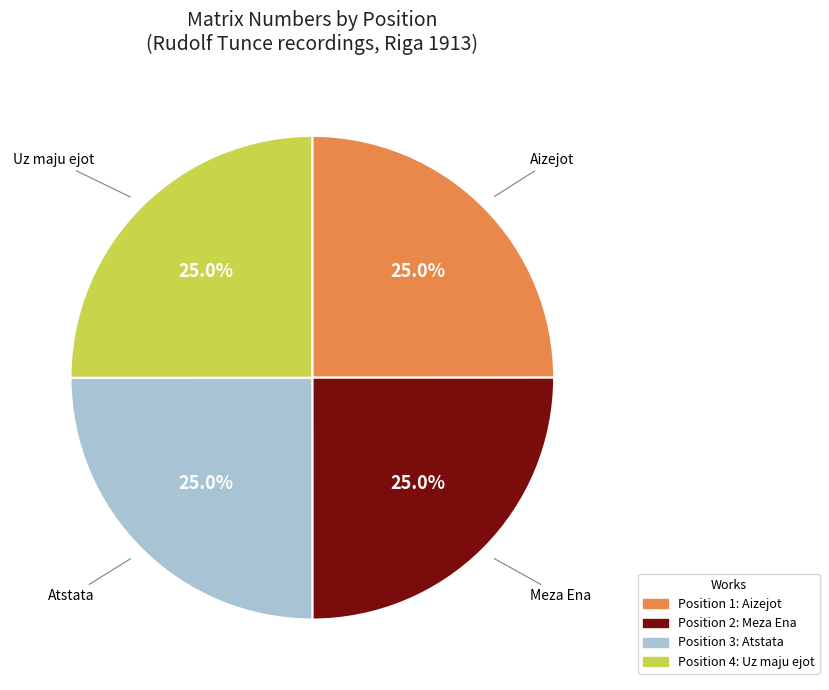

Does any single category account for the majority?

No